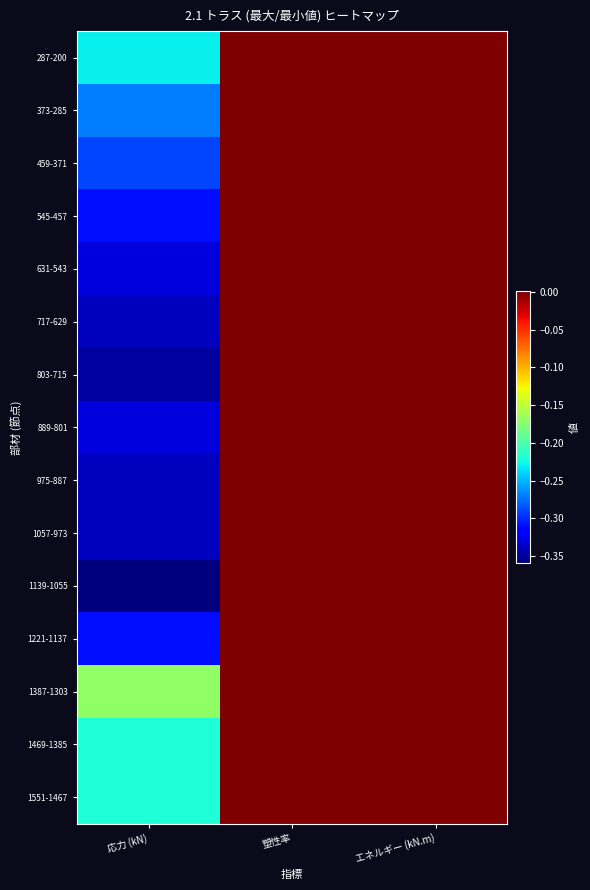

List the series in order of their peak value, lowest first.

287-200, 373-285, 1387-1303, 1469-1385, 1551-1467, 459-371, 545-457, 631-543, 717-629, 803-715, 889-801, 975-887, 1057-973, 1139-1055, 1221-1137